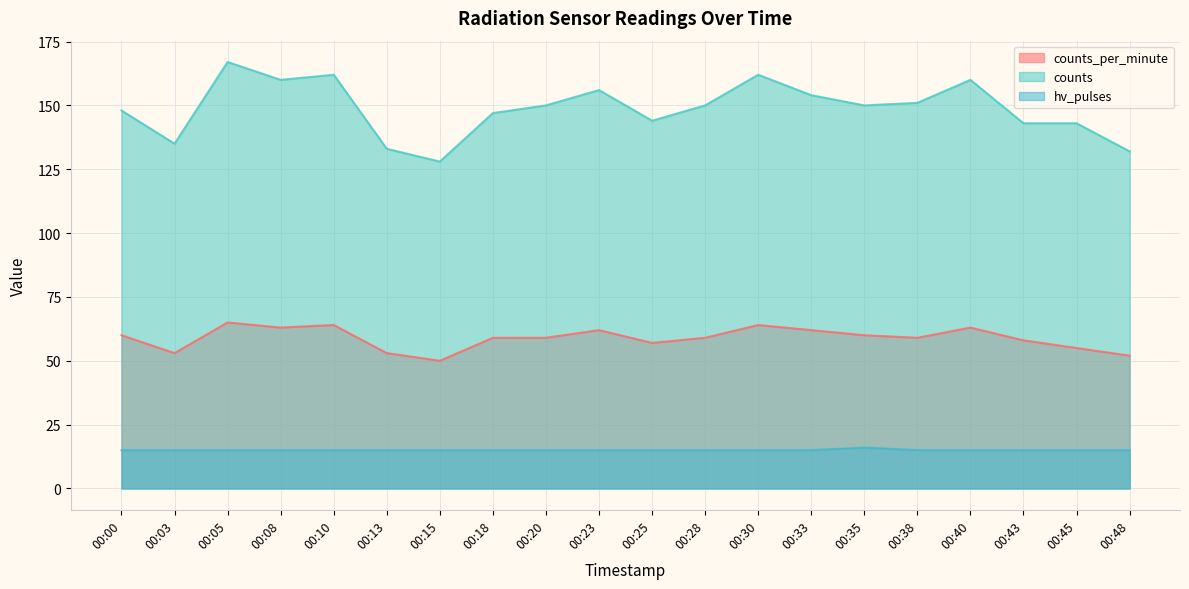

The value of hv_pulses at 00:10 is 8. True or false?

False